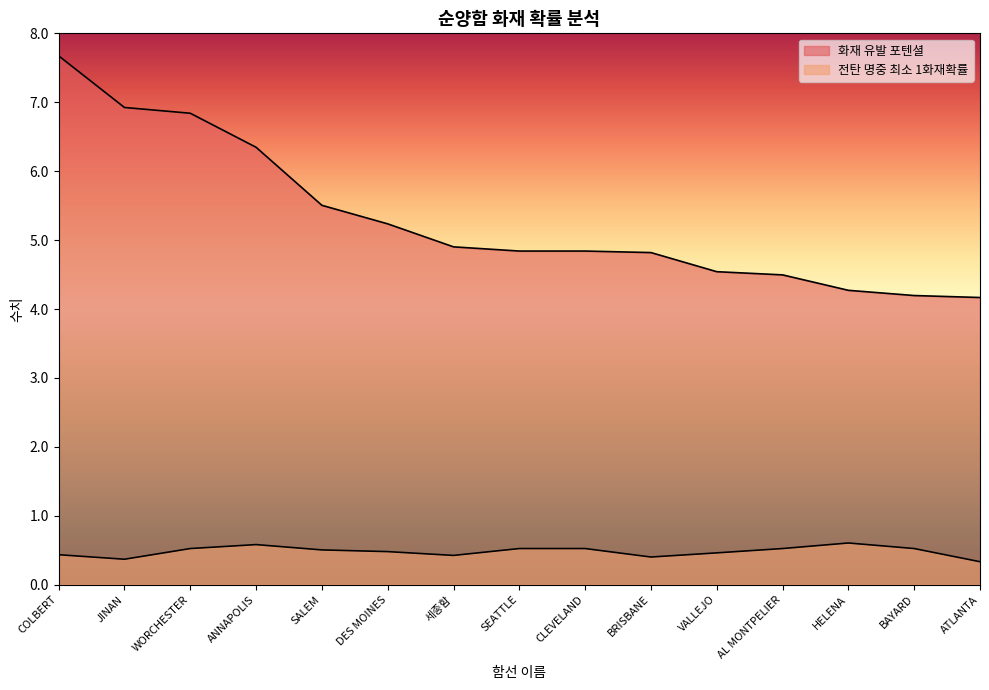

At which label is 화재 유발 포텐셜 closest to 5?

세종함